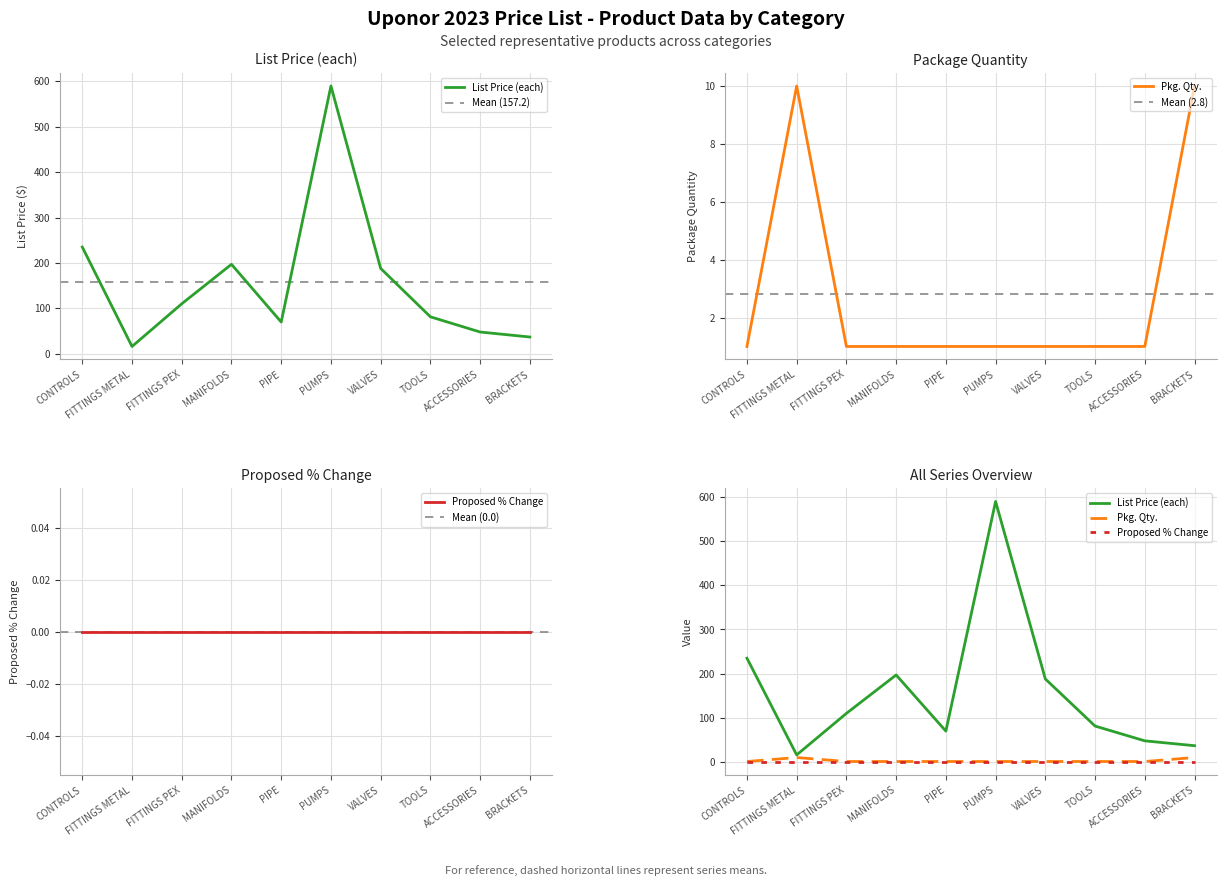

What is the difference between the maximum and minimum values in the List Price (each) series?

574.1